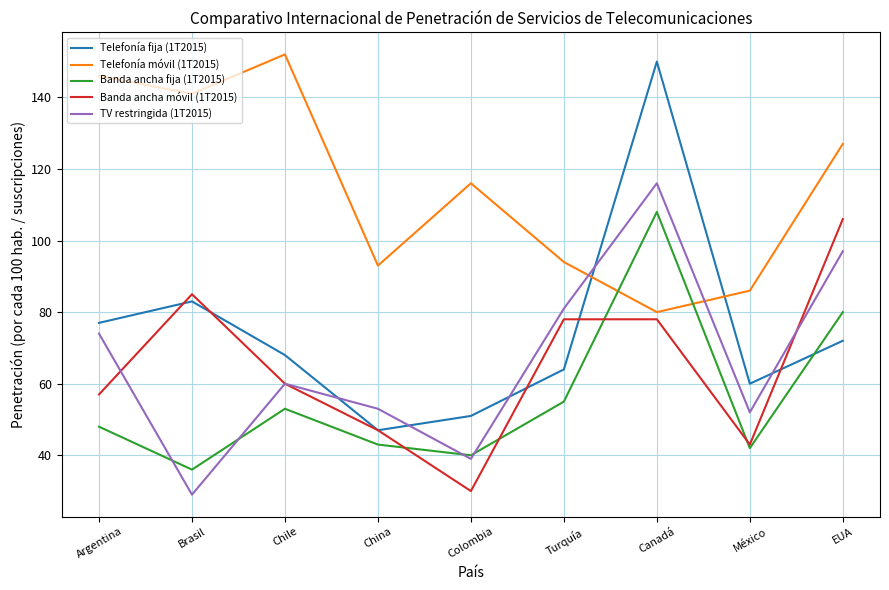

Reading left to right, list all the values displayed in this chart.

Telefonía fija (1T2015): 77	83	68	47	51	64	150	60	72
Telefonía móvil (1T2015): 146	141	152	93	116	94	80	86	127
Banda ancha fija (1T2015): 48	36	53	43	40	55	108	42	80
Banda ancha móvil (1T2015): 57	85	60	47	30	78	78	43	106
TV restringida (1T2015): 74	29	60	53	39	81	116	52	97